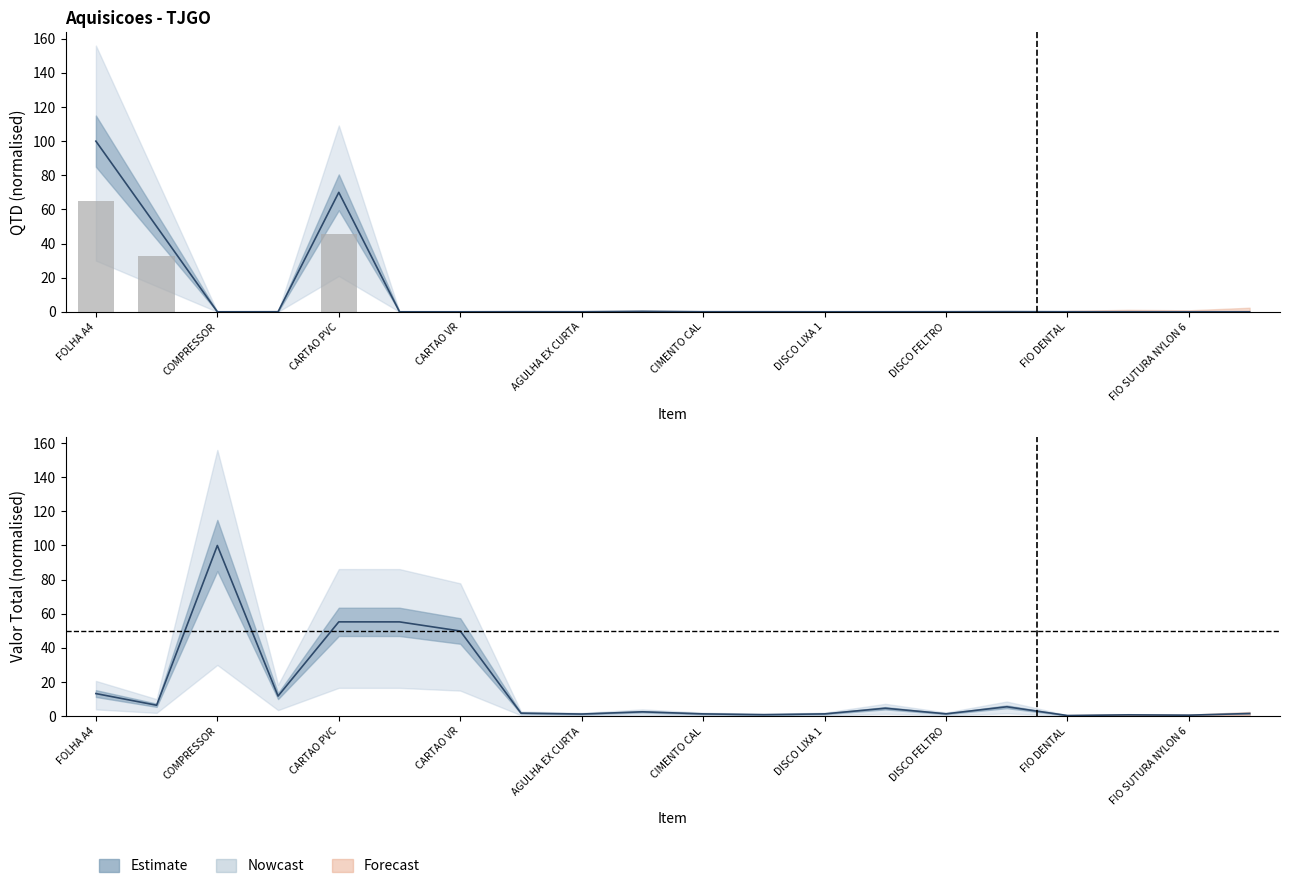

What is the value of the VALOR TOTAL bar at the 8th from the left?

1.8